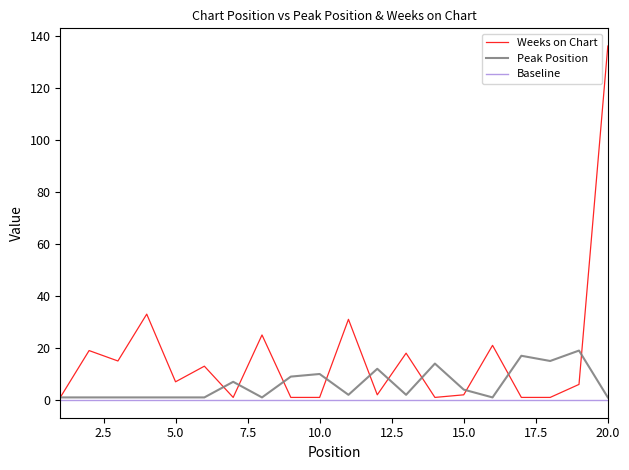

Which series has the largest total across all categories?

Weeks on Chart